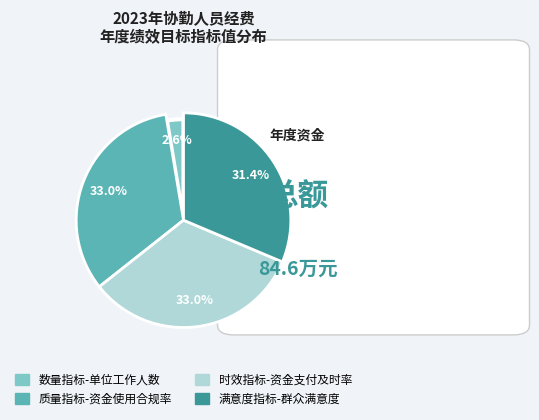

Between 满意度指标-群众满意度 and 数量指标-单位工作人数, which is larger?

满意度指标-群众满意度